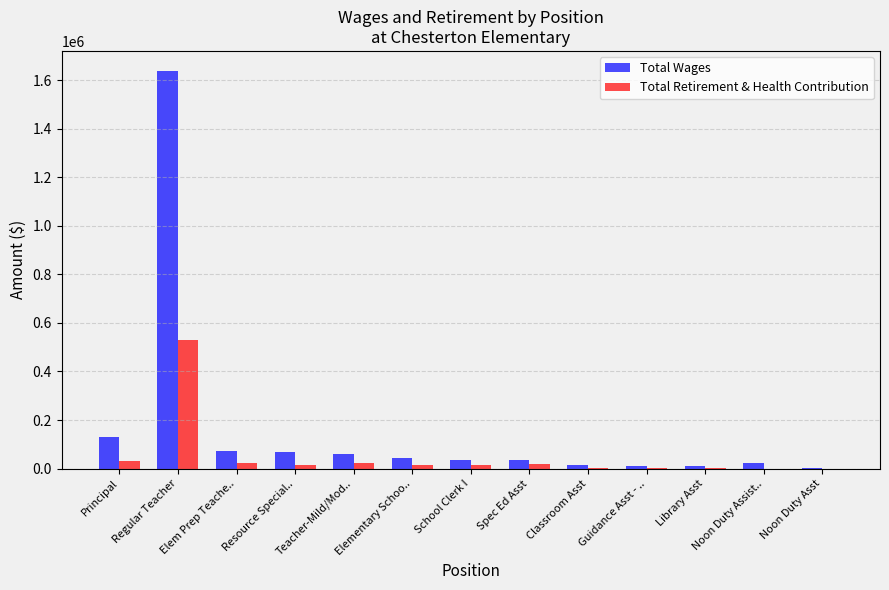

The value of Total Retirement & Health Contribution at Regular Teacher is 531325. True or false?

True